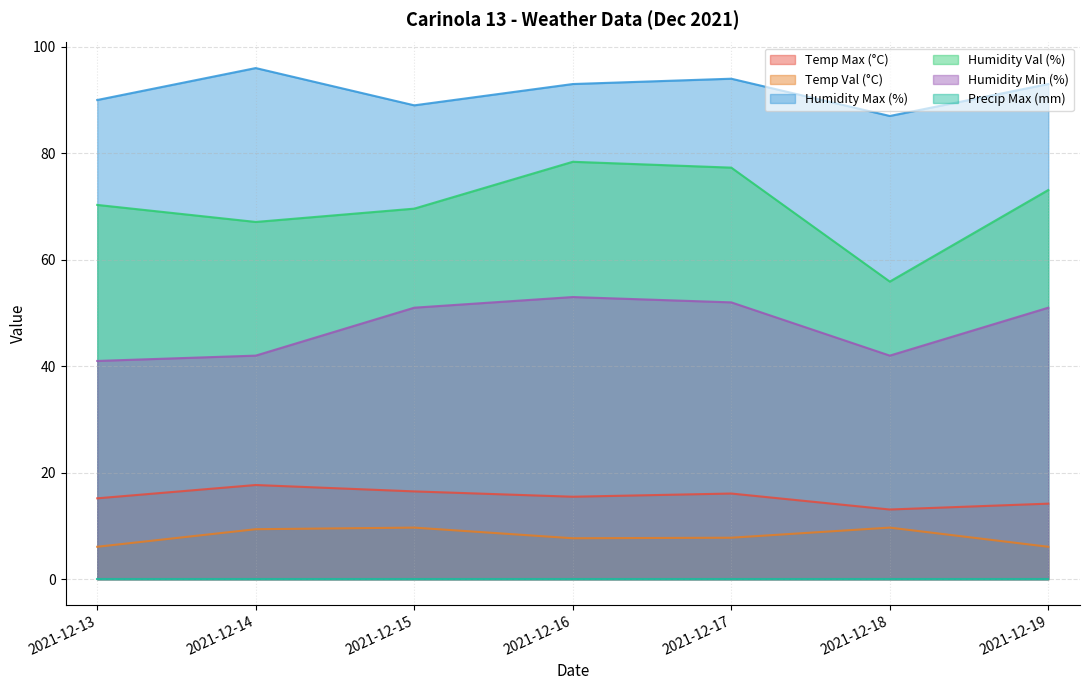

What is the spread (max minus min) of values at 2021-12-19?

93.0